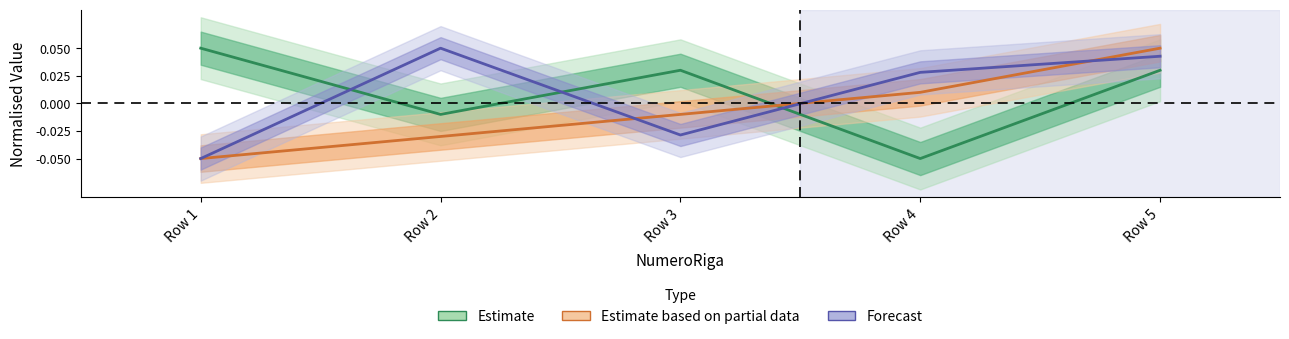

Where does the Estimate based on partial data series first go above 0?

Row 4